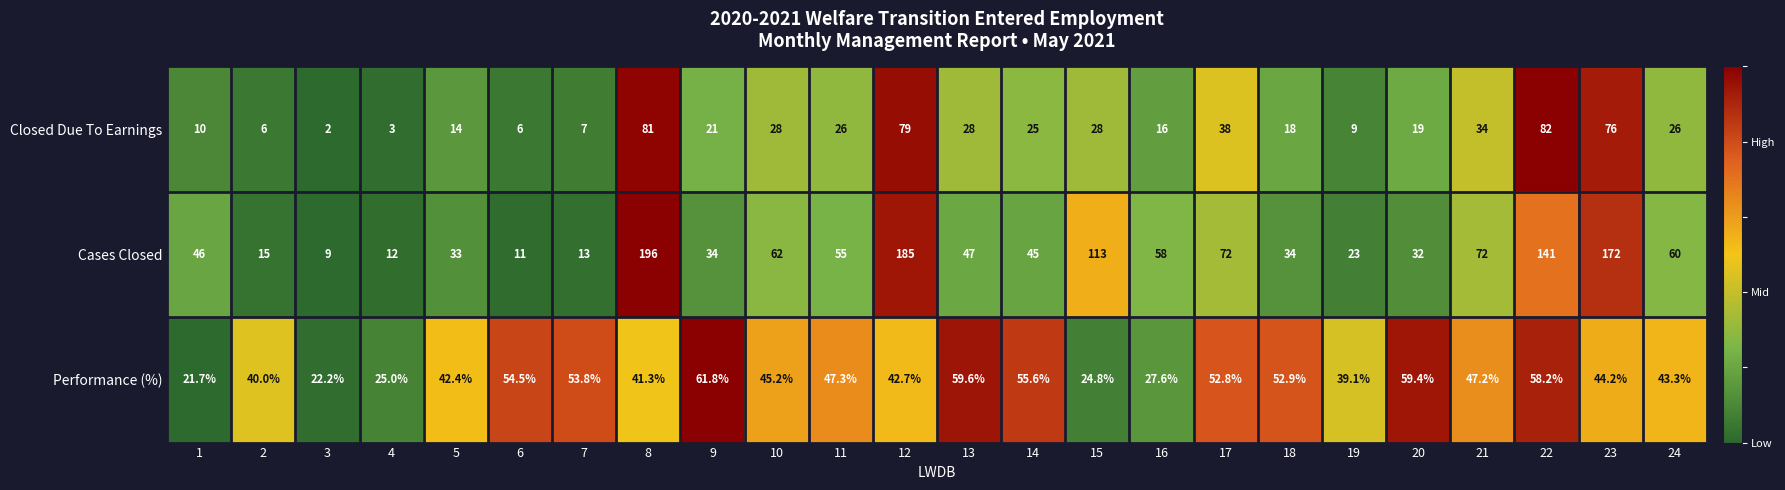

Which series has the largest total across all categories?

Cases Closed